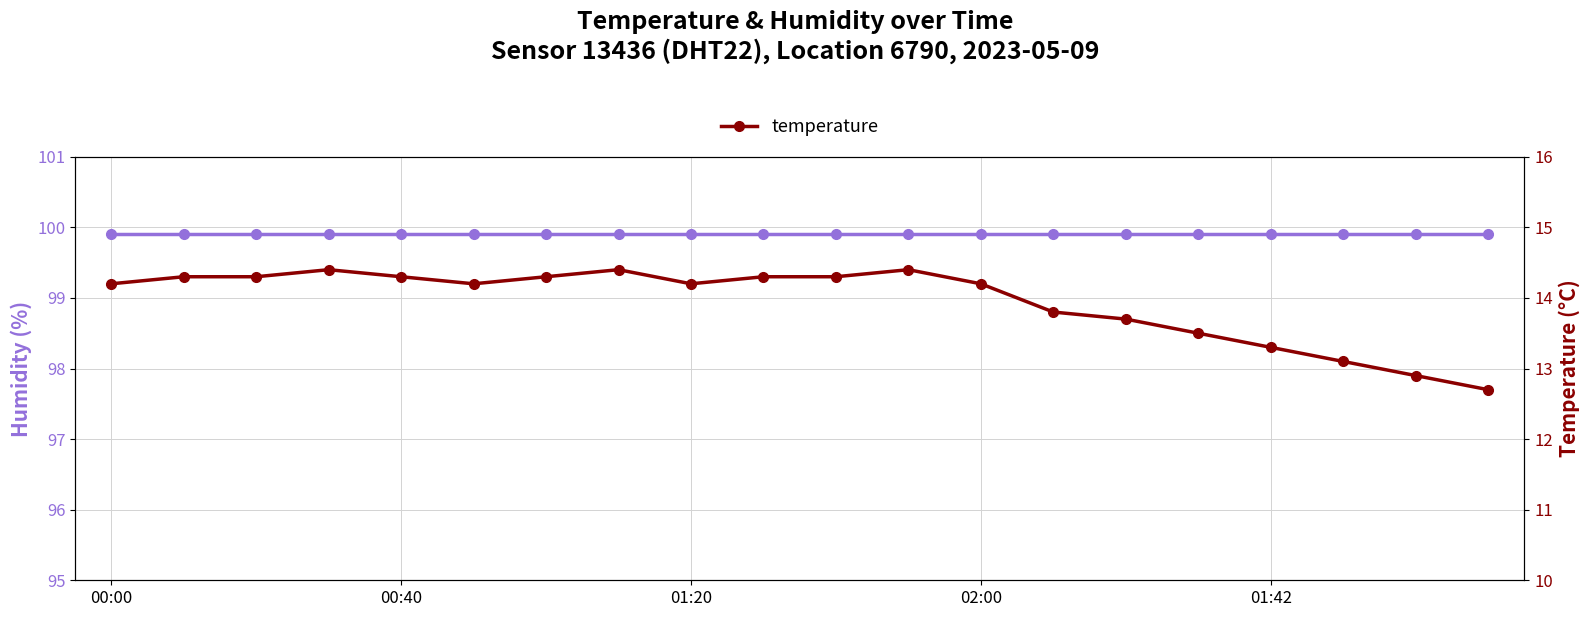

True or false: humidity has more than 1 interior local peaks.

False